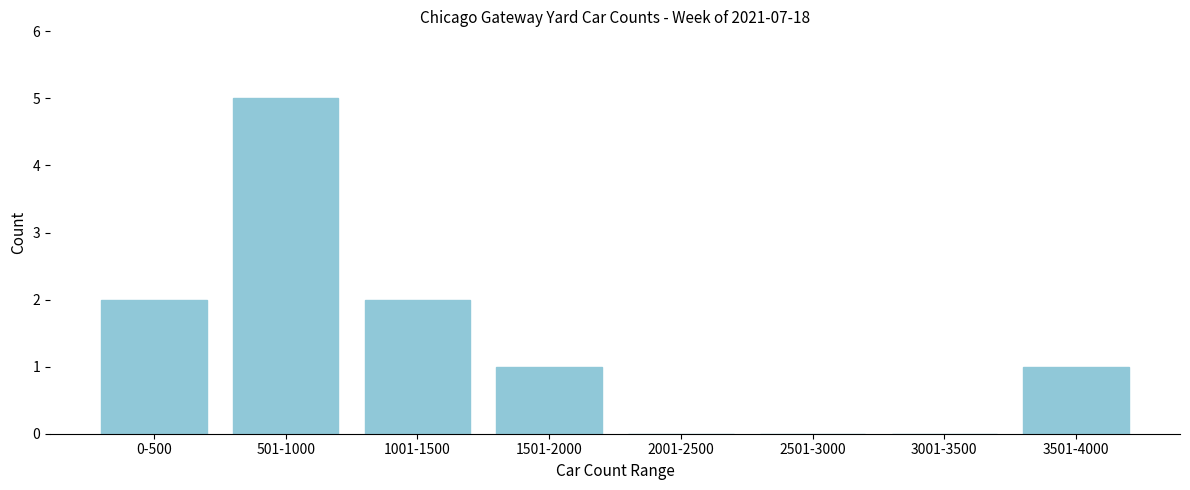

Reading right to left, extract all data points from this chart.

3501-4000=1	3001-3500=0	2501-3000=0	2001-2500=0	1501-2000=1	1001-1500=2	501-1000=5	0-500=2